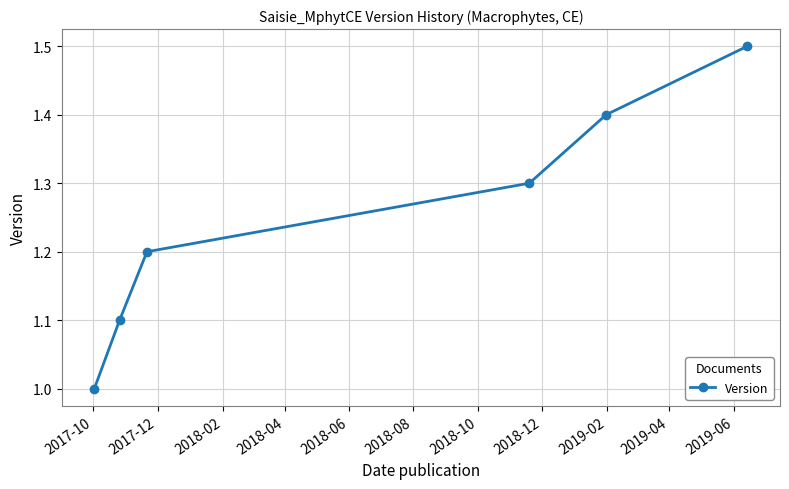

True or false: the data has more than 1 interior local peaks.

False